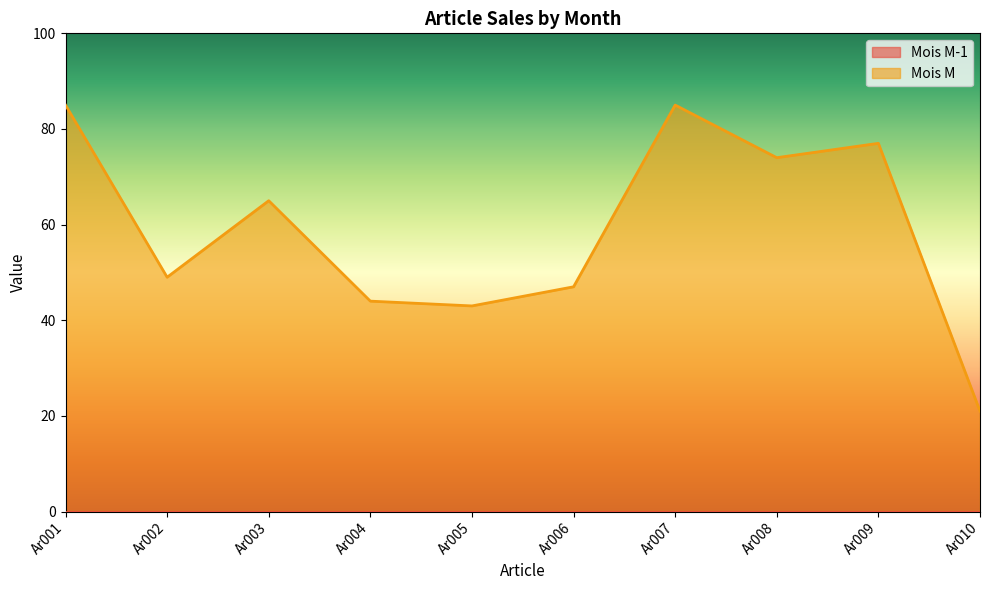

What is the difference between the maximum and minimum values?

64